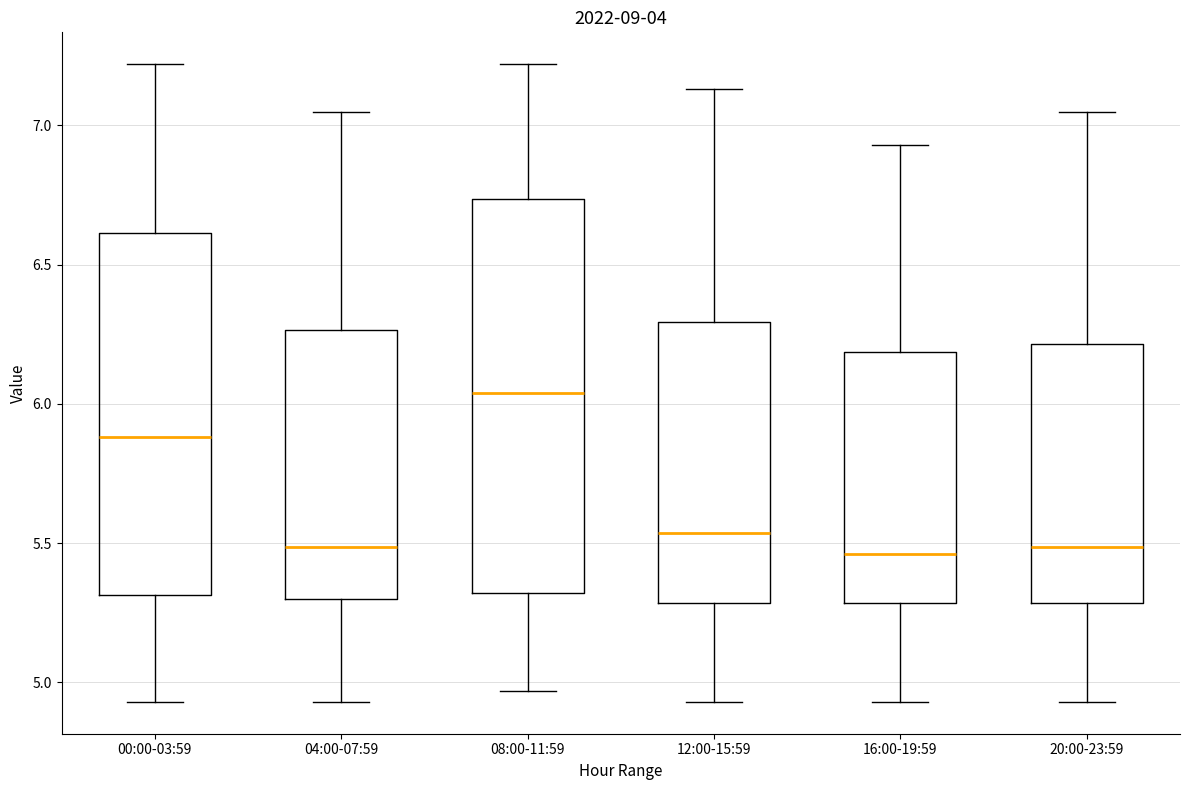

Reading left to right, read every box against the y-axis: the position of its median line, the range the box covers, and the ends of its whiskers. The values are not printed on the chart, so give them approximately, as read against the axis.

00:00-03:59: median 5.90, box 5.30 to 6.60, whiskers 4.95 to 7.20
04:00-07:59: median 5.50, box 5.30 to 6.25, whiskers 4.95 to 7.05
08:00-11:59: median 6.05, box 5.30 to 6.75, whiskers 4.95 to 7.20
12:00-15:59: median 5.55, box 5.30 to 6.30, whiskers 4.95 to 7.15
16:00-19:59: median 5.45, box 5.30 to 6.20, whiskers 4.95 to 6.95
20:00-23:59: median 5.50, box 5.30 to 6.20, whiskers 4.95 to 7.05